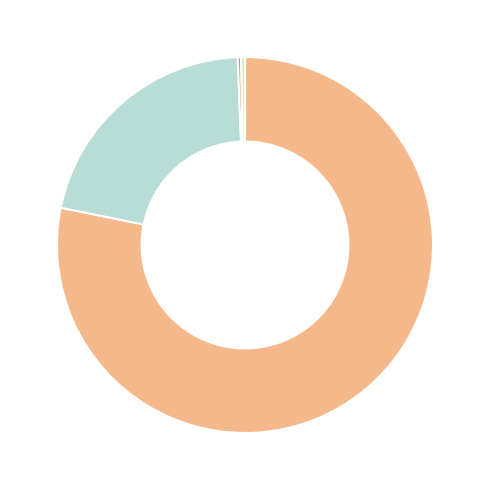

Is there a majority slice in this chart?

Yes